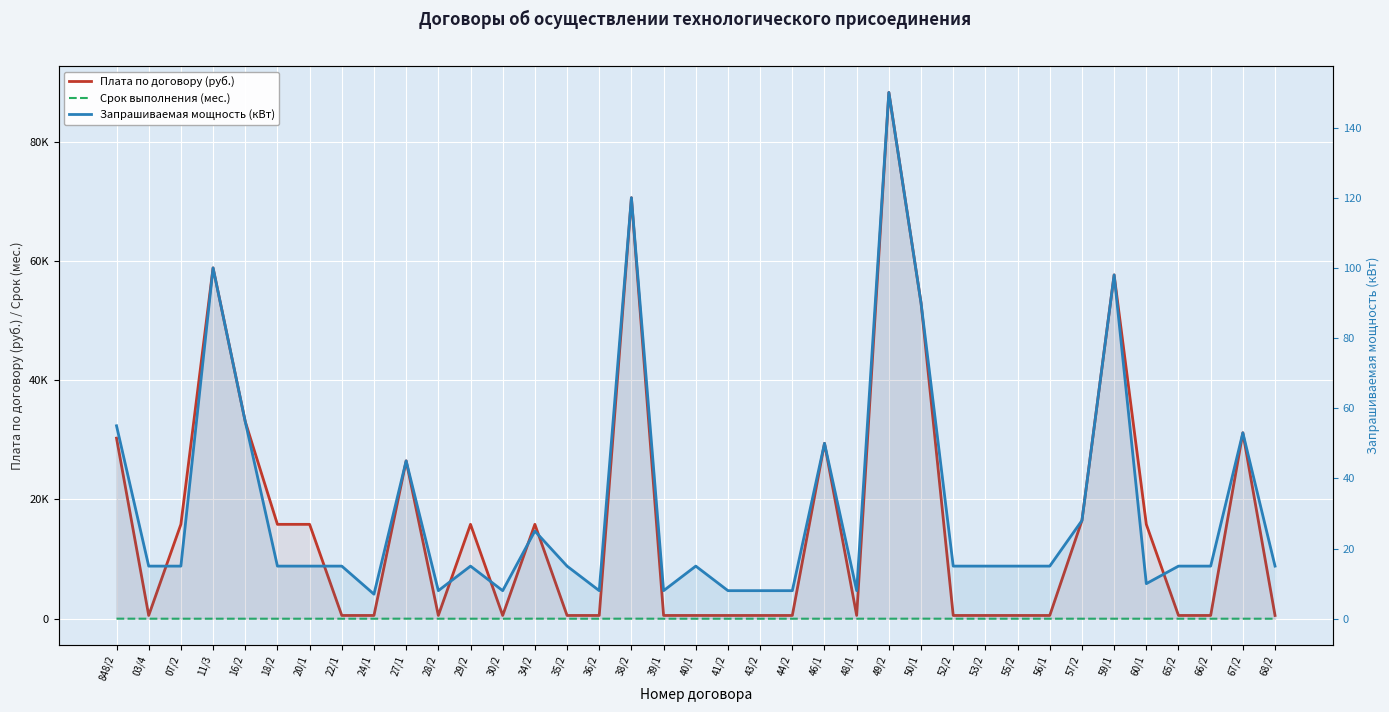

Which series has the widest spread of values?

Плата по договору (руб.)